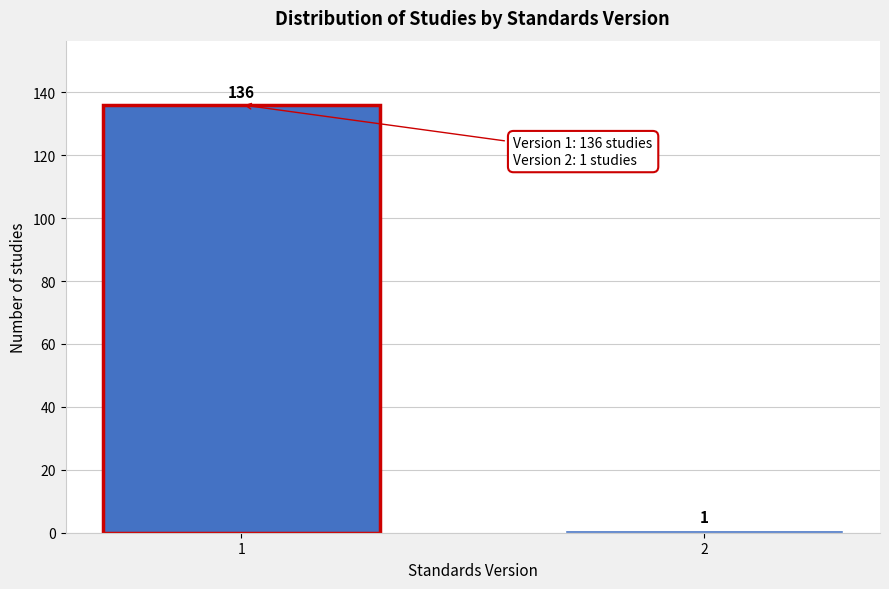

Reading right to left, list all the values displayed in this chart.

1	136